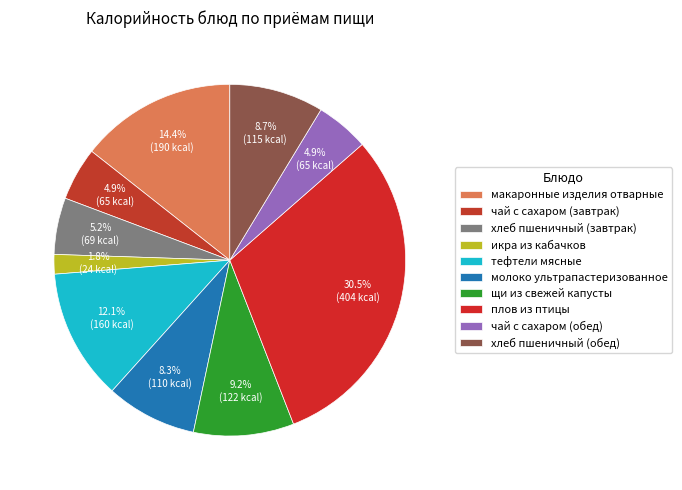

Does хлеб пшеничный (обед) account for over 50% of the chart?

No